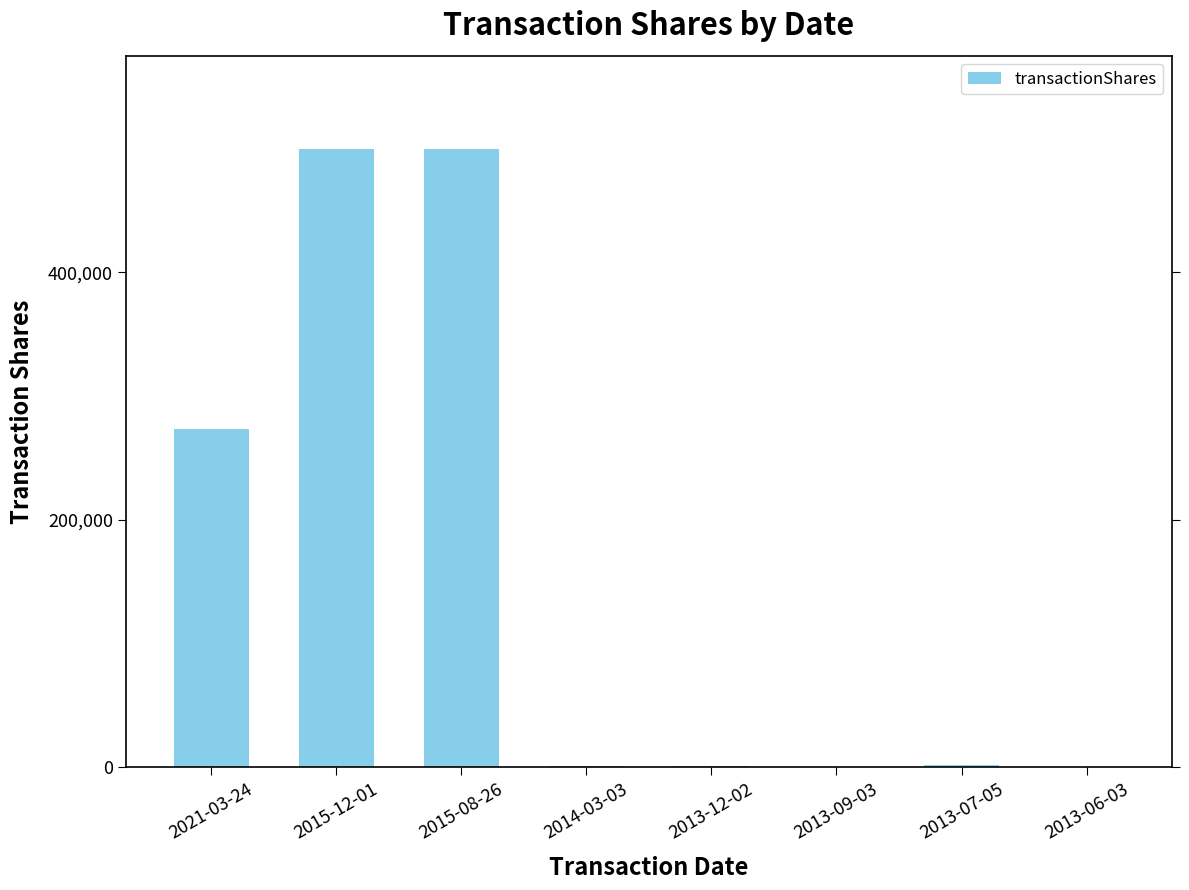

At which label is the value closest to 250104?

2021-03-24